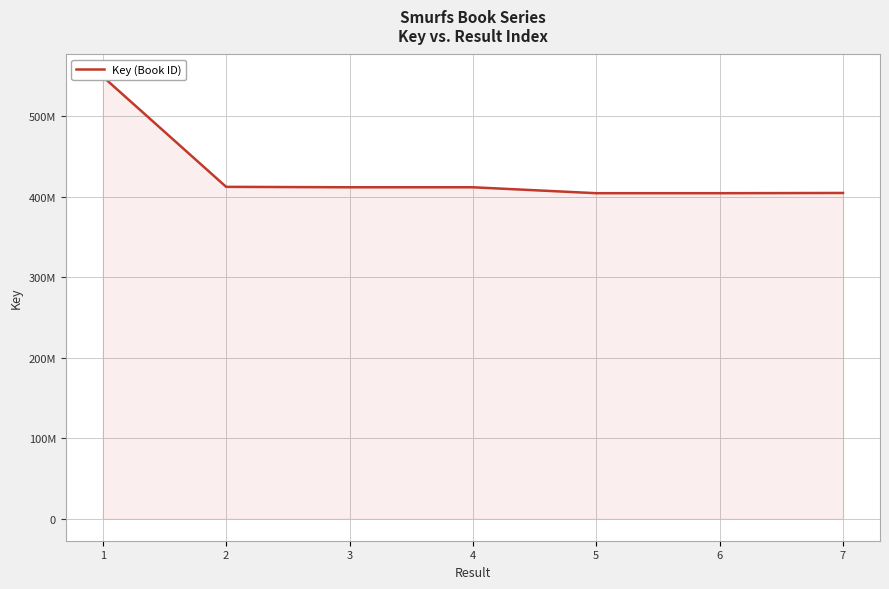

At which category does the data reach its first local valley?

5